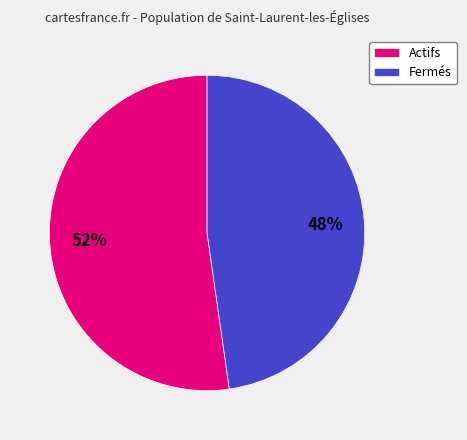

Which slice is the smallest?

Fermés